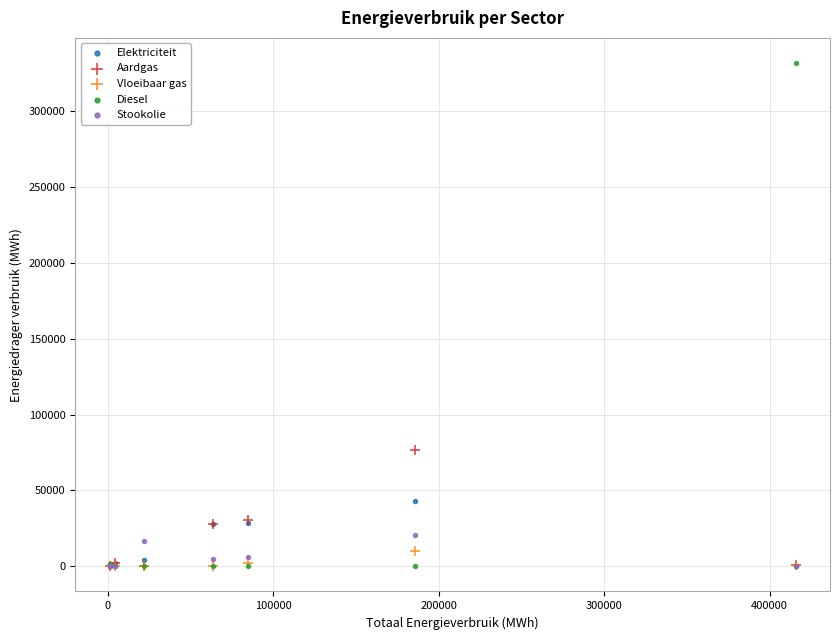

Which series reaches the maximum Y coordinate?

Diesel